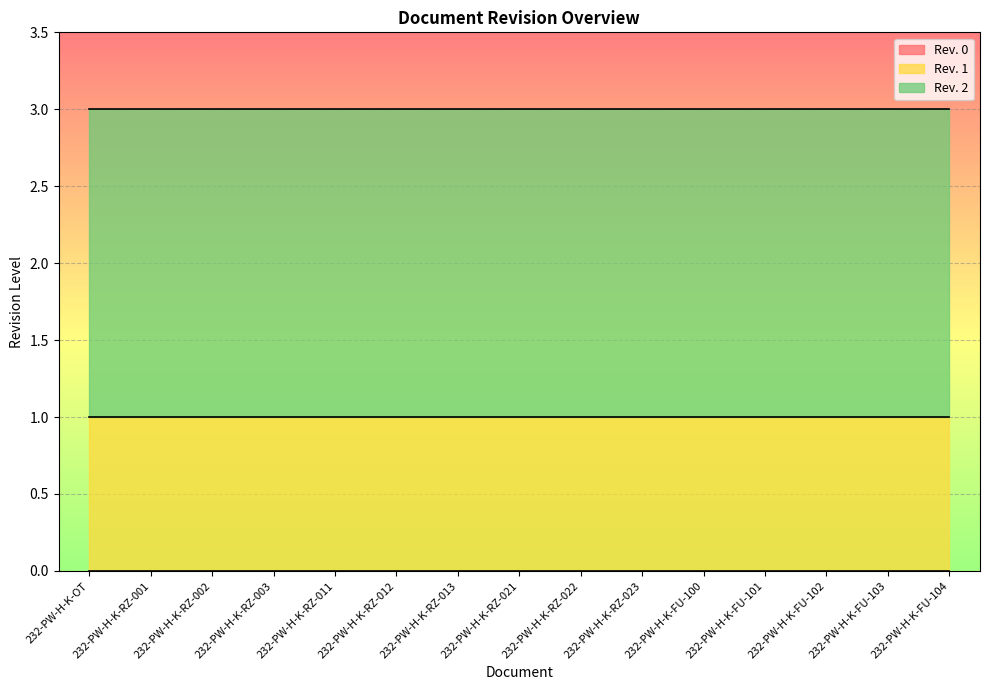

What are all the series names shown in the legend?

Rev. 0, Rev. 1, Rev. 2